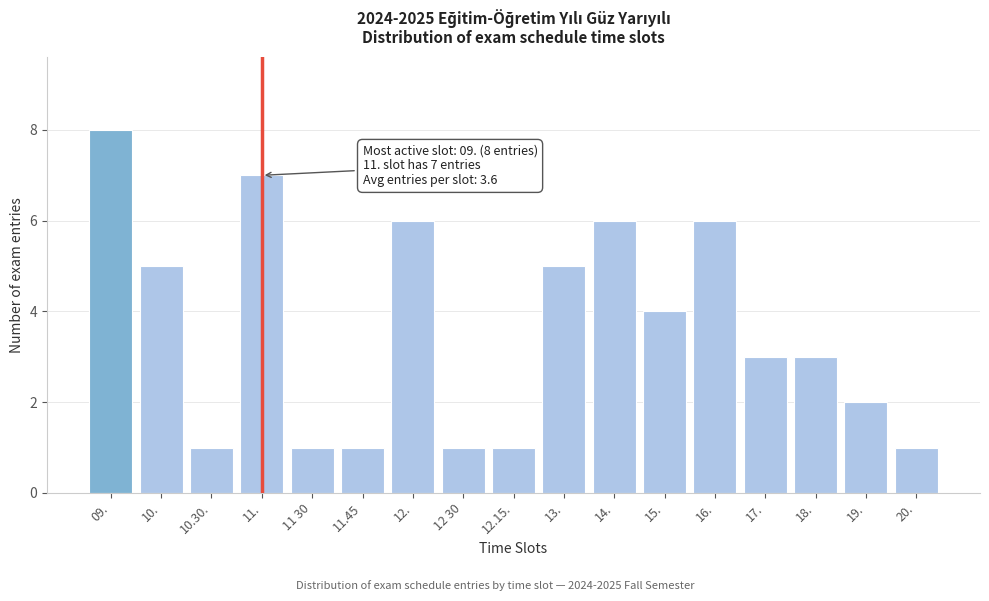

Reading left to right, what are all the values shown in this chart?

09.=8	10.=5	10.30.=1	11.=7	11 30=1	11.45=1	12.=6	12 30=1	12.15.=1	13.=5	14.=6	15.=4	16.=6	17.=3	18.=3	19.=2	20.=1